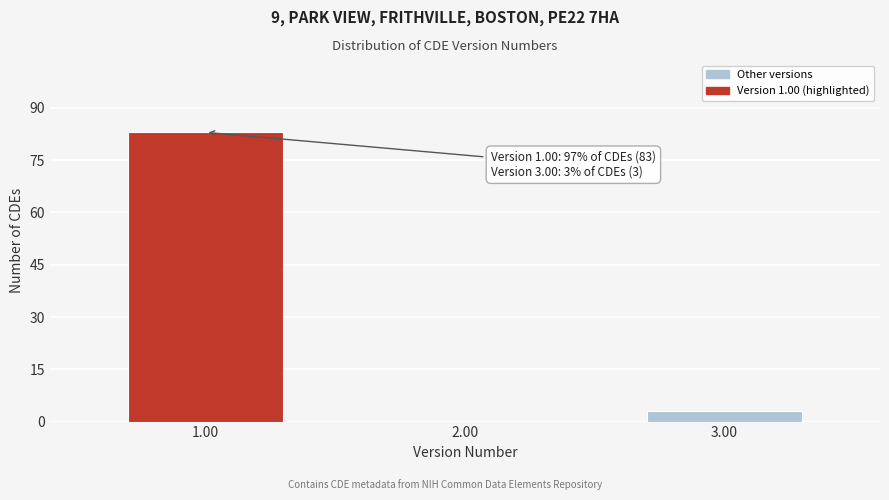

Reading right to left, what are all the values shown in this chart?

3.00=3	2.00=0	1.00=83